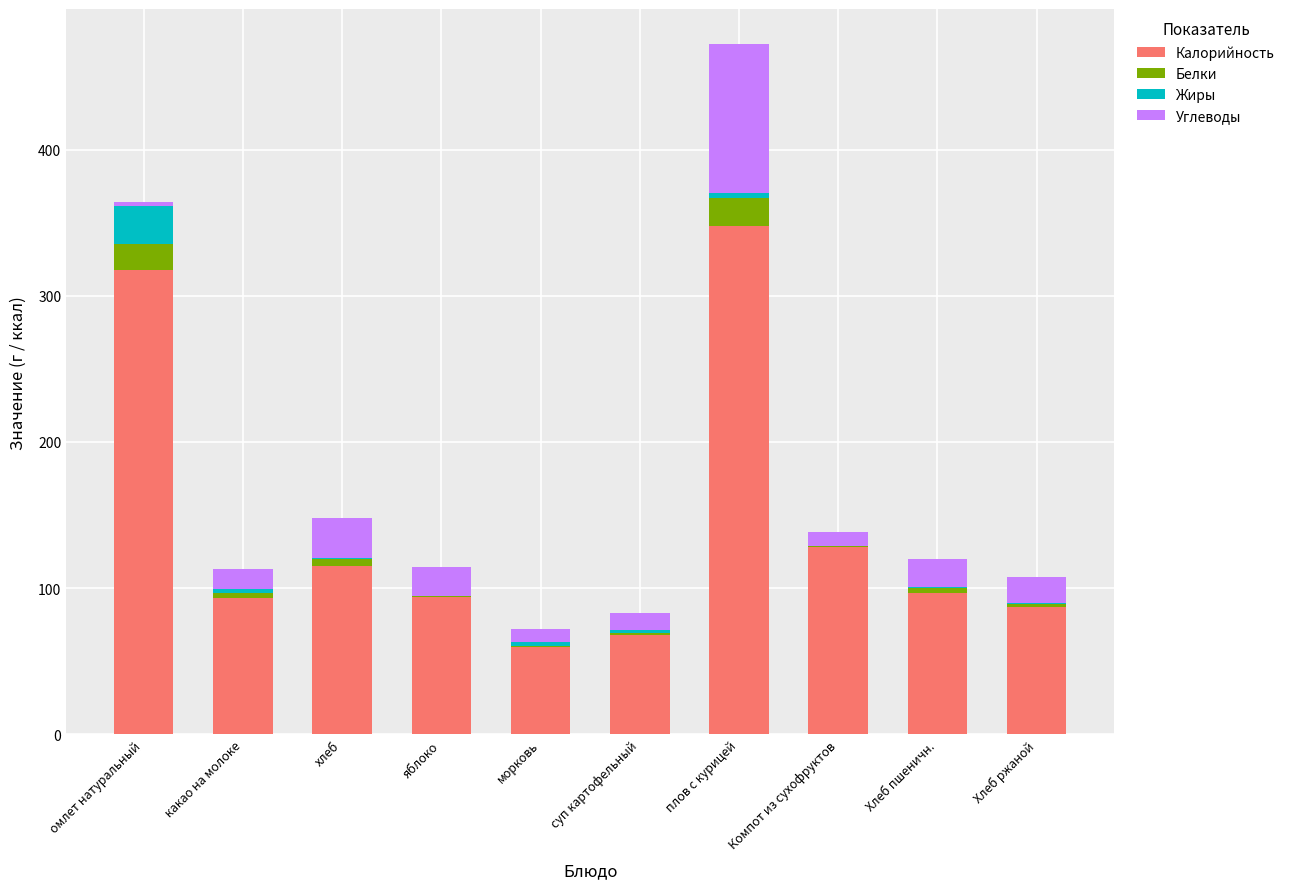

What are all the series names shown in the legend?

Калорийность, Белки, Жиры, Углеводы